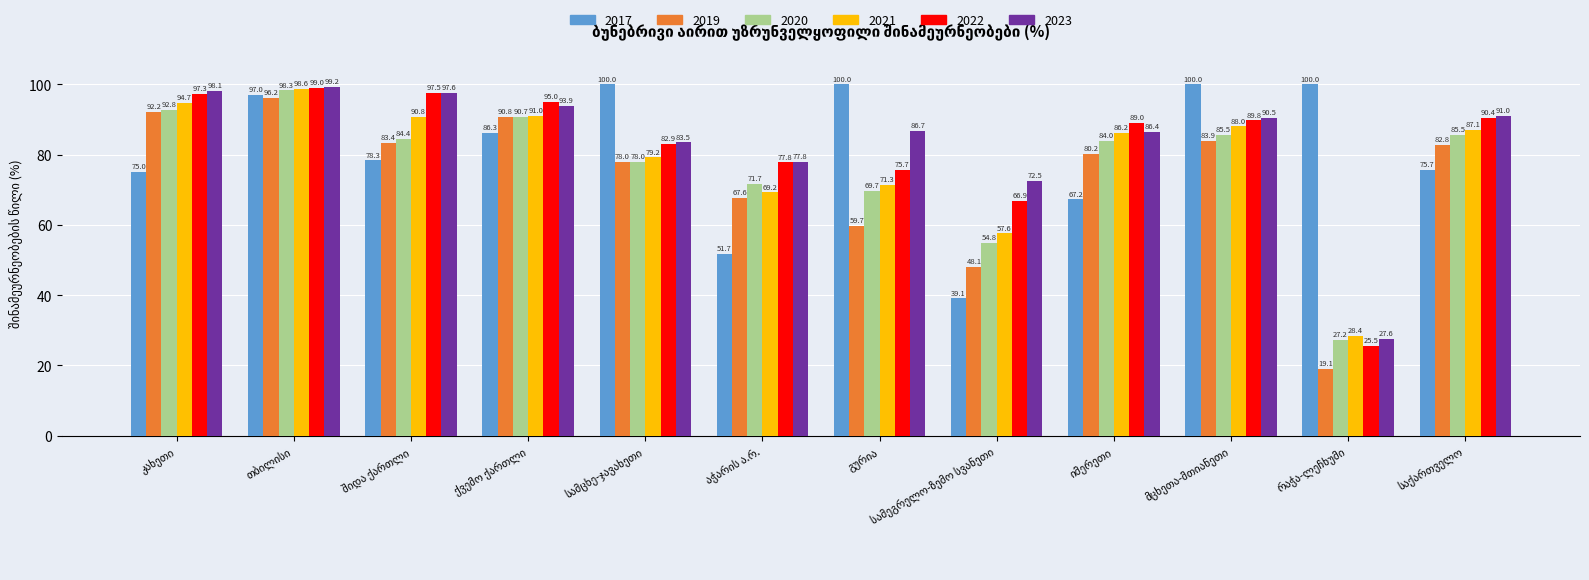

Which series has the largest total across all categories?

2023